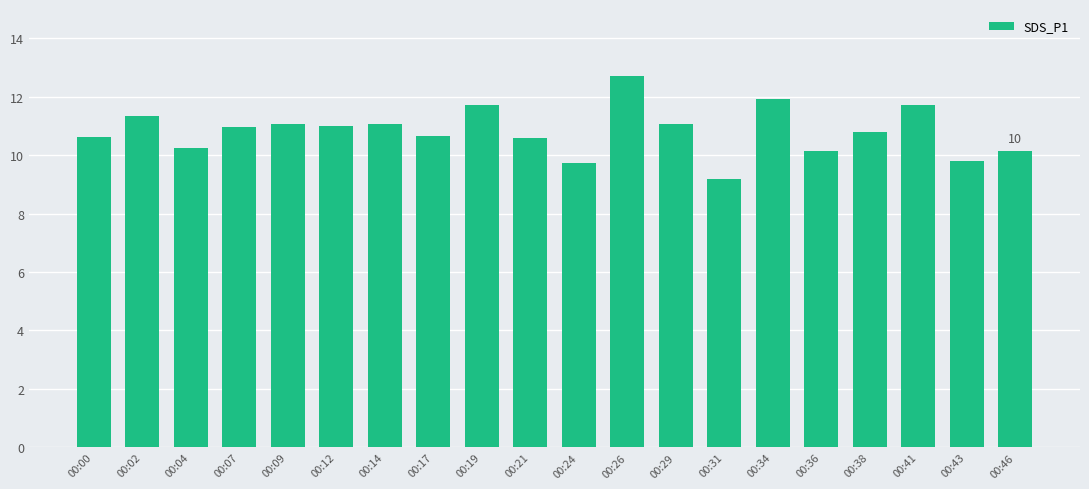

What is the maximum value shown in the chart?

12.7